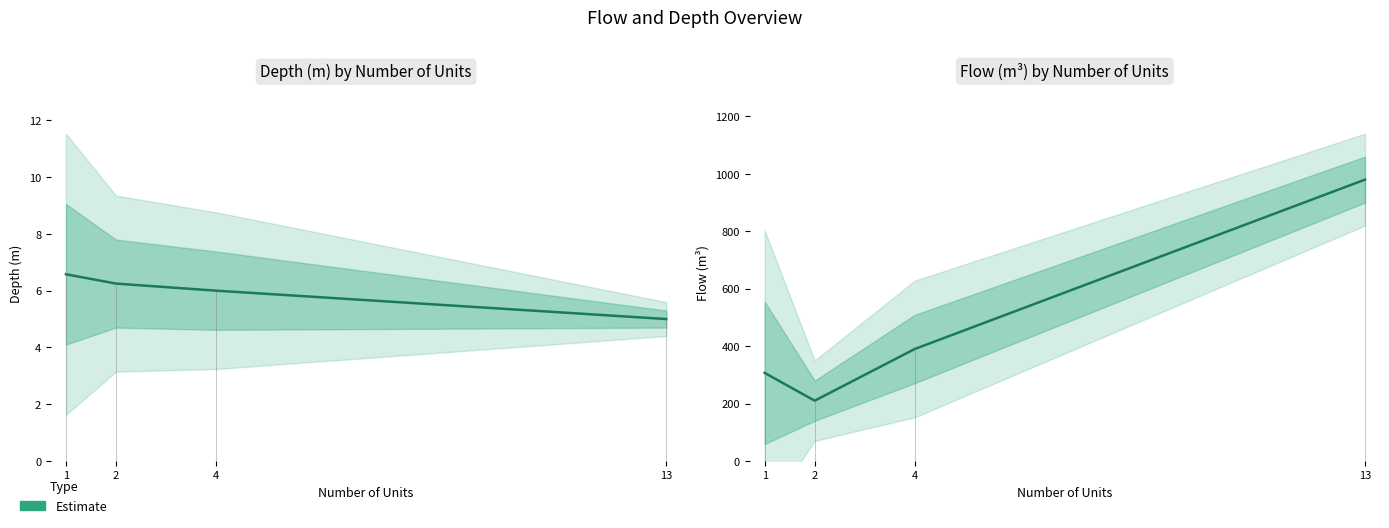

Read the value at 13.

980.0